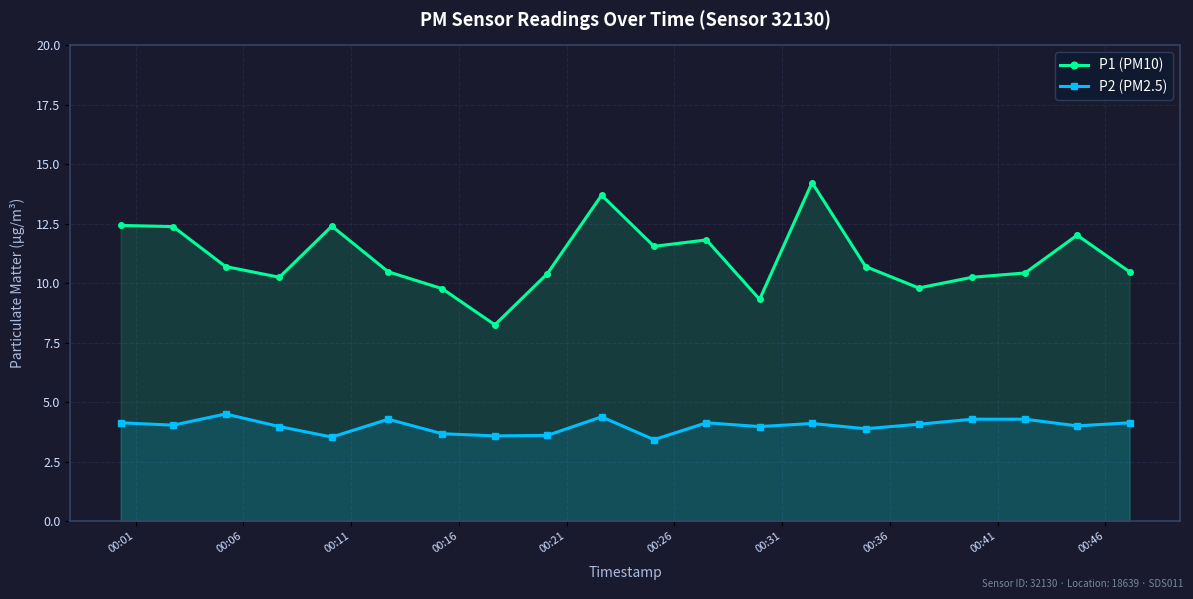

Which series has the largest total across all categories?

P1 (PM10)